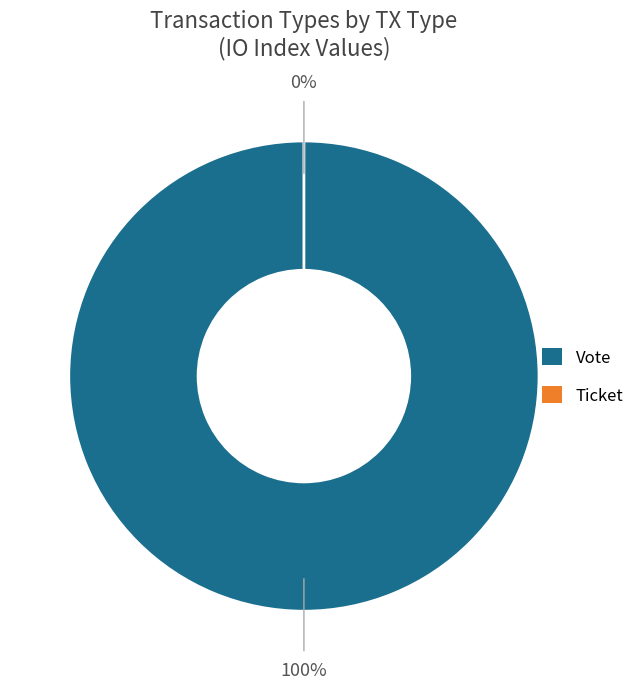

Which category accounts for the majority?

Vote